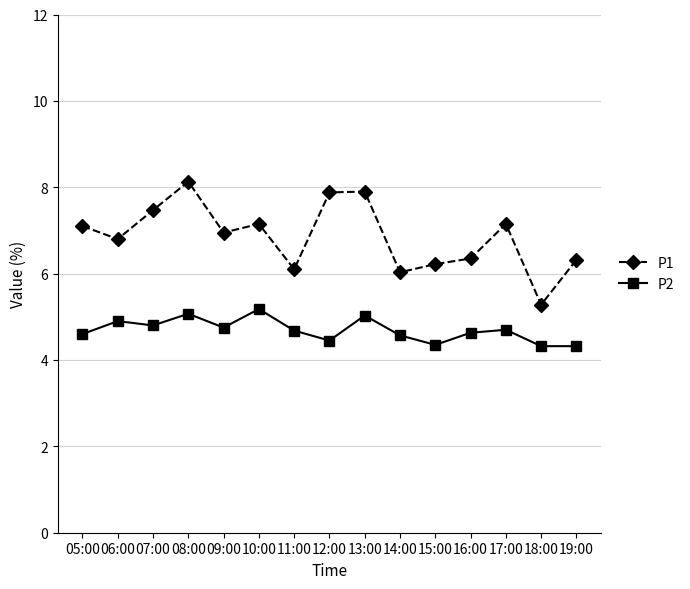

How many data points does each series have?

15